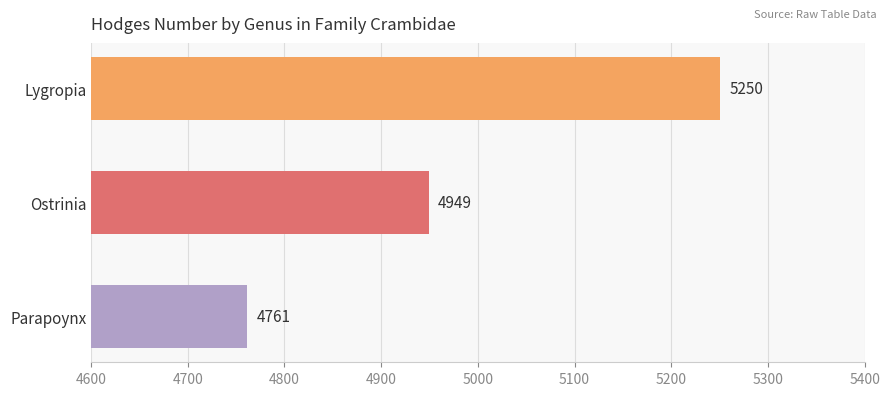

Reading top to bottom, what are all the values shown in this chart?

Lygropia=5250	Ostrinia=4949	Parapoynx=4761